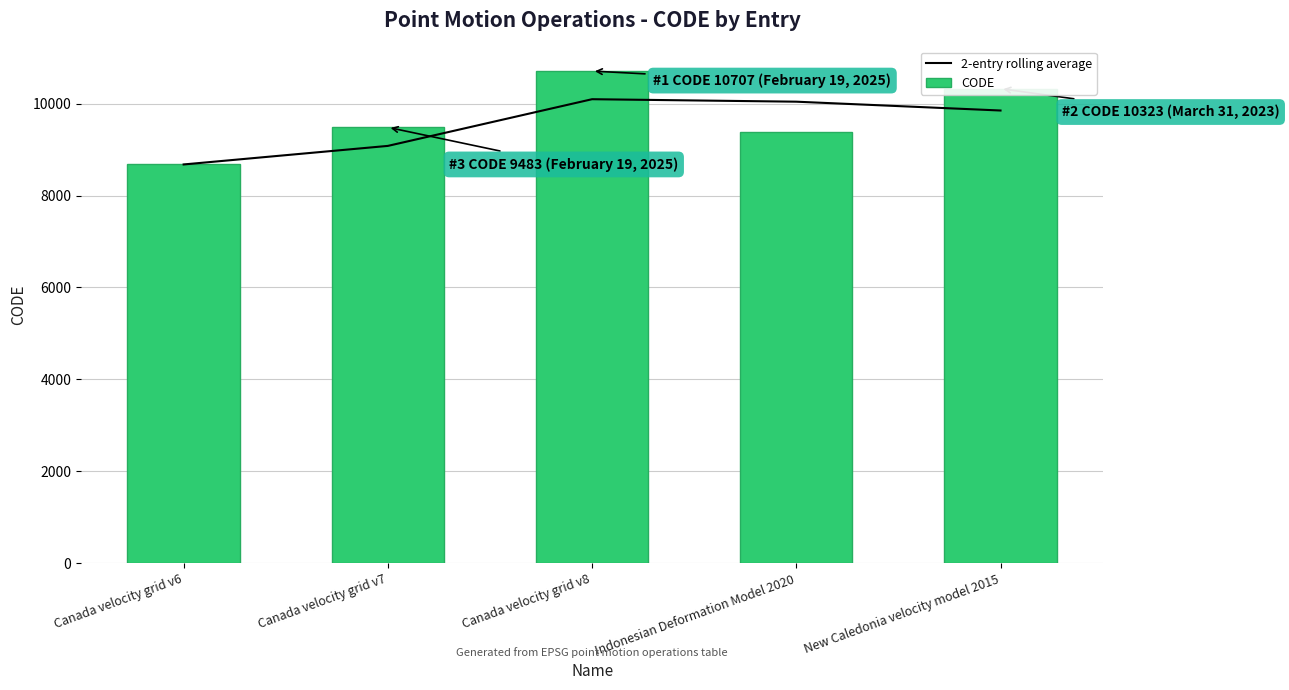

True or false: 2-entry rolling average has a value of 10041.0 at Indonesian Deformation Model 2020.

True